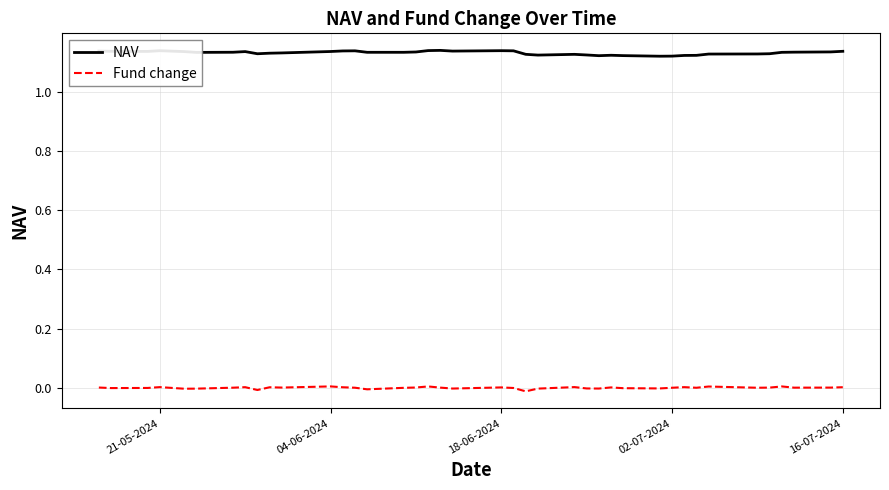

Which series has the largest total across all categories?

NAV